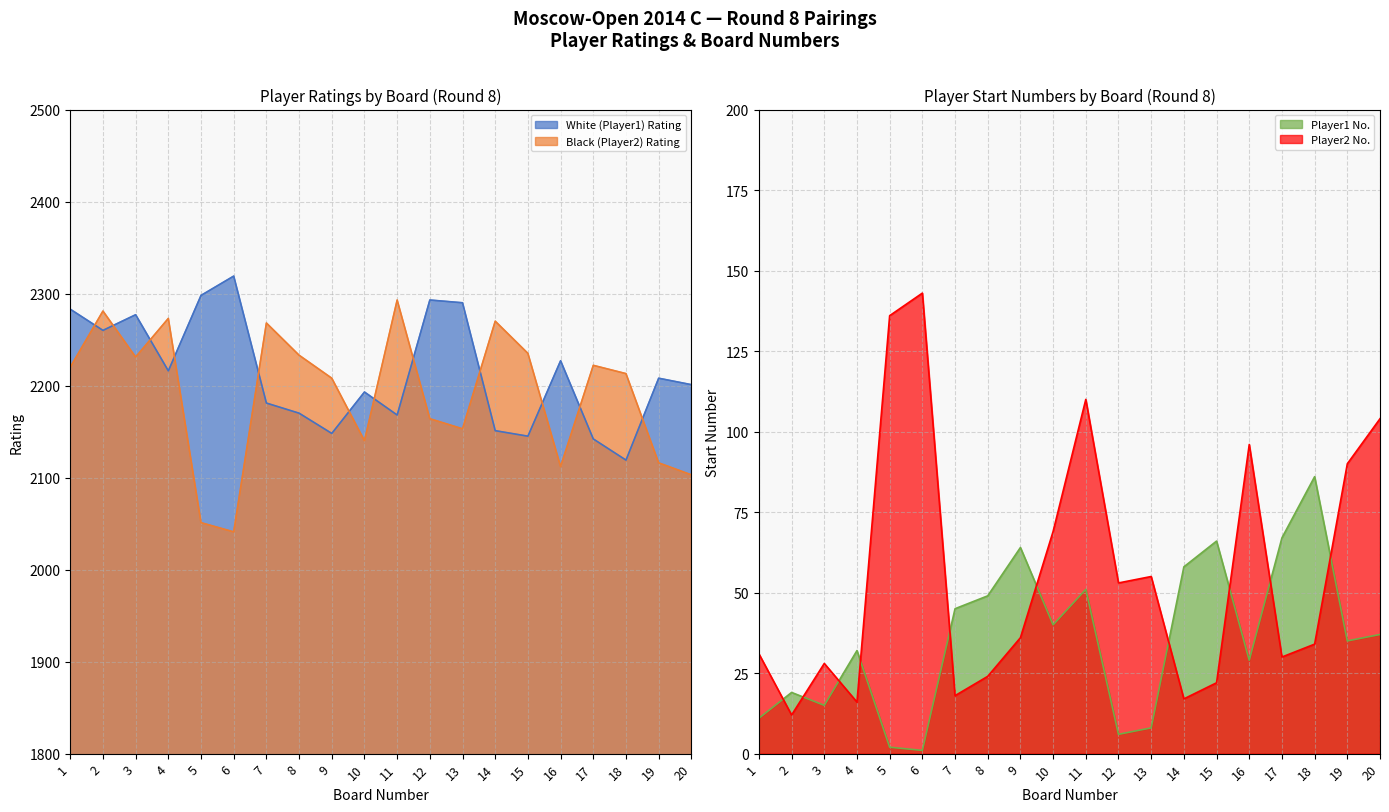

At how many categories does at least one series exceed 1632?

20